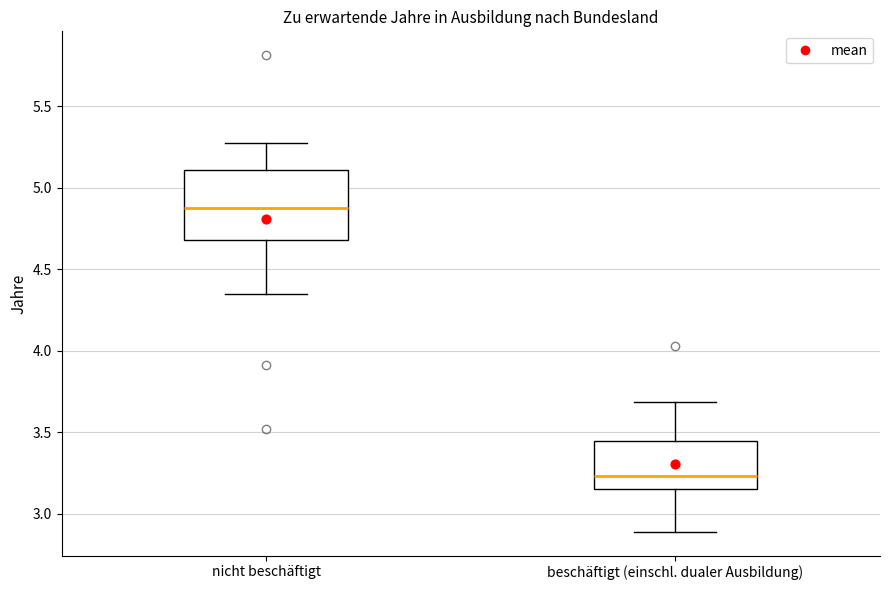

Which box is the tallest, from its lower edge to its upper edge?

nicht beschäftigt